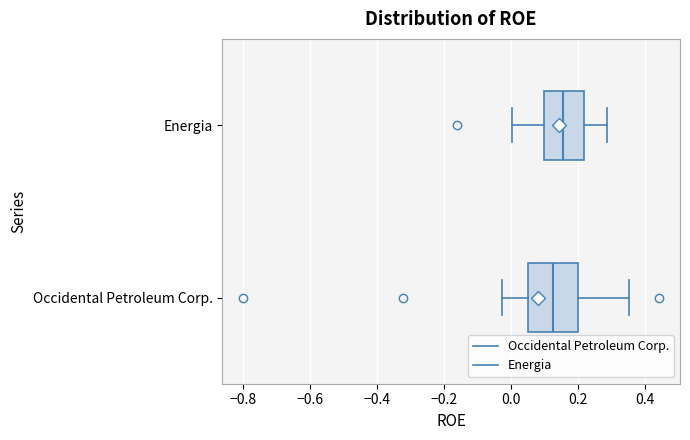

Reading bottom to top, transcribe this box plot: for each box, give where its median line is, the range the box spans, and where its two whiskers end, as read against the x-axis. The values are not printed on the chart, so give them approximately, as read against the axis.

Occidental Petroleum Corp.: median 0.12, box 0.06 to 0.20, whiskers -0.02 to 0.36
Energia: median 0.16, box 0.10 to 0.22, whiskers 0.00 to 0.28